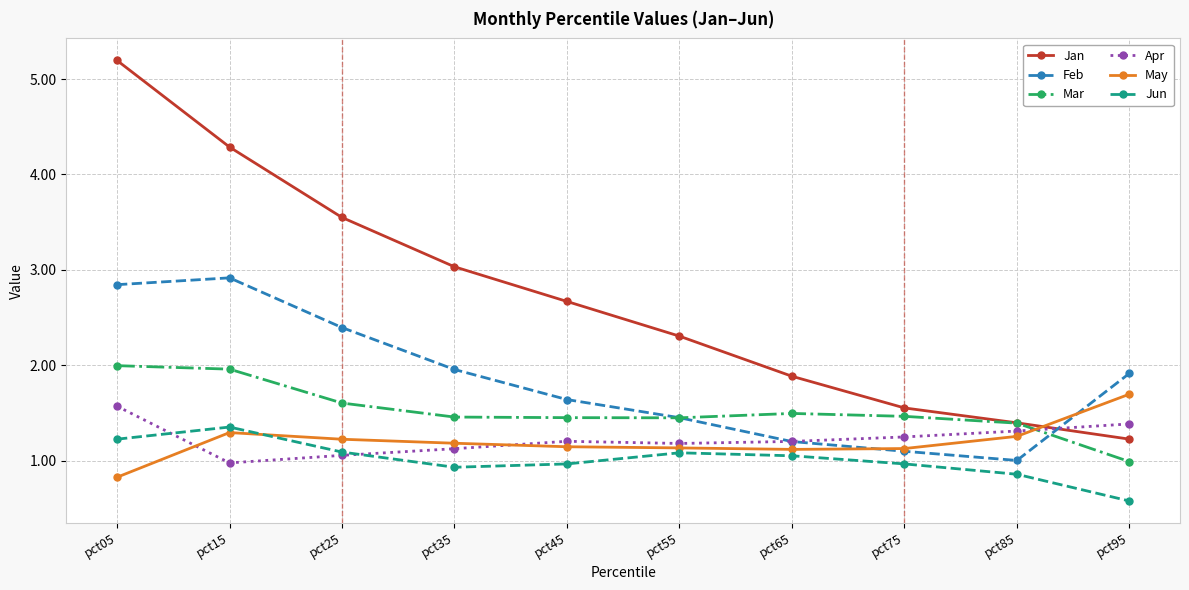

True or false: Jun has more than 0 points higher than both neighbors.

True